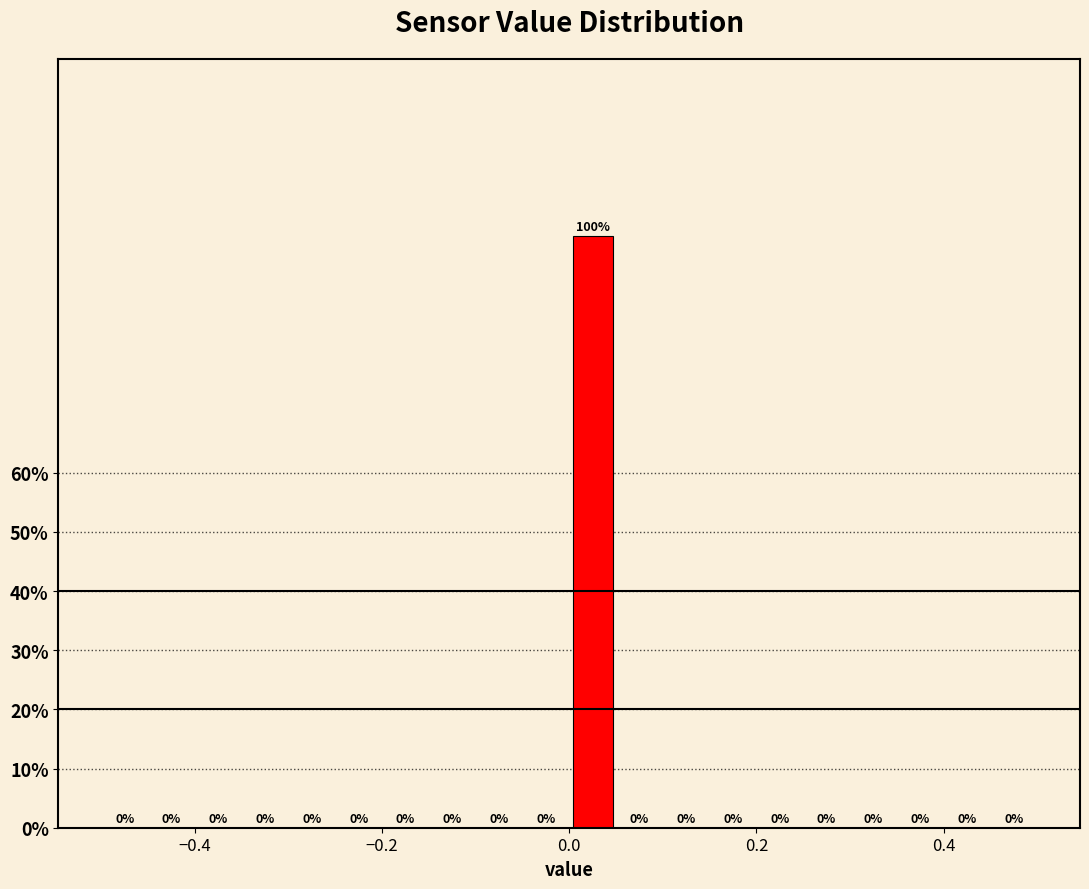

Around what value on the x-axis is the tallest bar? Give the approximate position of its centre, as read against the axis.

0.02